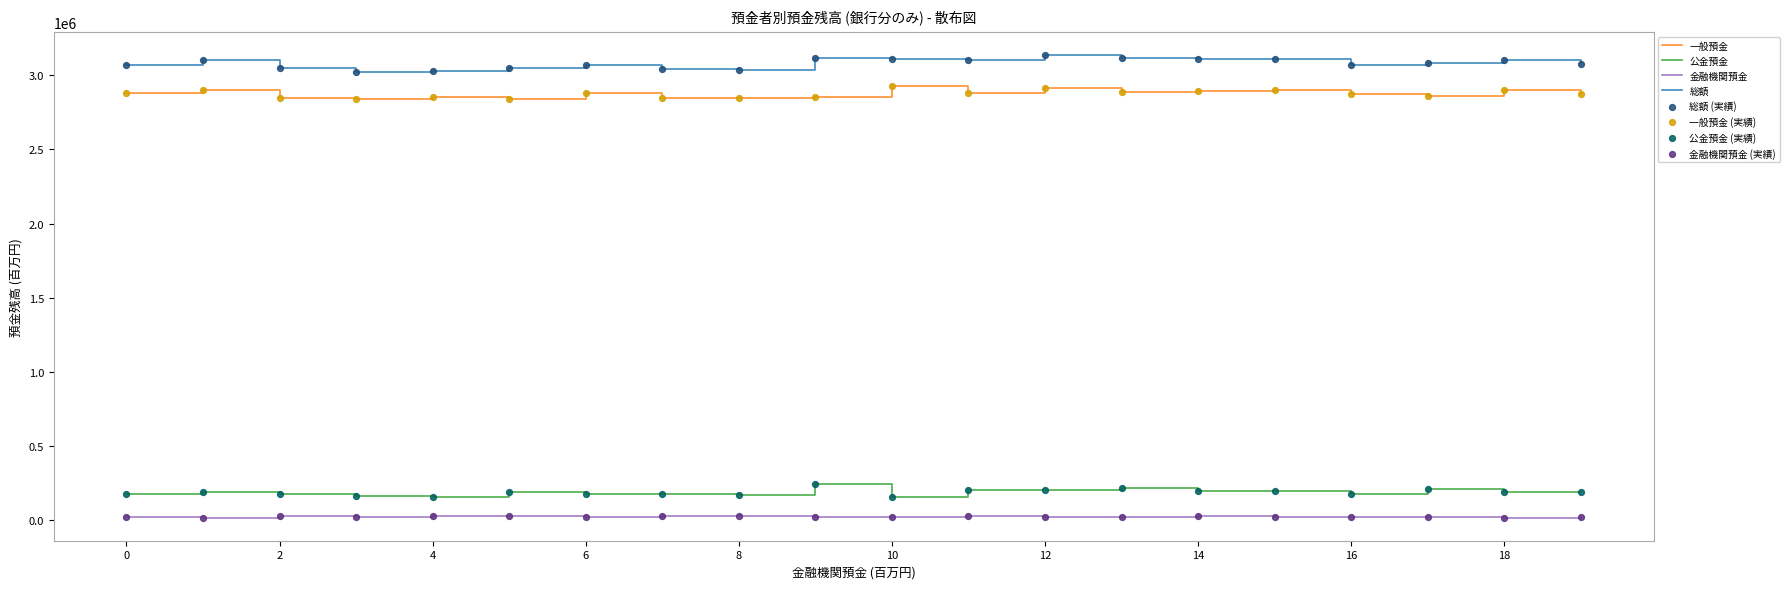

Rank the series by their maximum value, from highest to lowest.

総額, 一般預金, 公金預金, 金融機関預金